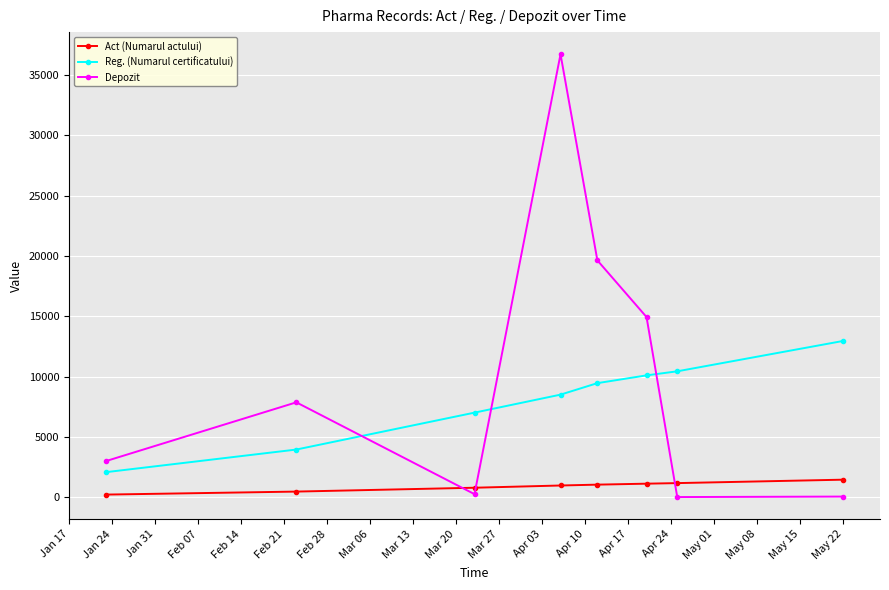

Which series has the largest range (max minus min)?

Depozit